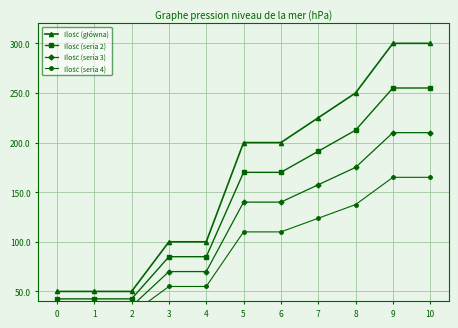

Reading right to left, extract all data points from this chart.

Ilość (główna): 10=300.0	9=300.0	8=250.0	7=225.0	6=200.0	5=200.0	4=100.0	3=100.0	2=50.0	1=50.0	0=50.0
Ilość (seria 2): 10=255.0	9=255.0	8=212.5	7=191.2	6=170.0	5=170.0	4=85.0	3=85.0	2=42.5	1=42.5	0=42.5
Ilość (seria 3): 10=210.0	9=210.0	8=175.0	7=157.5	6=140.0	5=140.0	4=70.0	3=70.0	2=35.0	1=35.0	0=35.0
Ilość (seria 4): 10=165.0	9=165.0	8=137.5	7=123.8	6=110.0	5=110.0	4=55.0	3=55.0	2=27.5	1=27.5	0=27.5